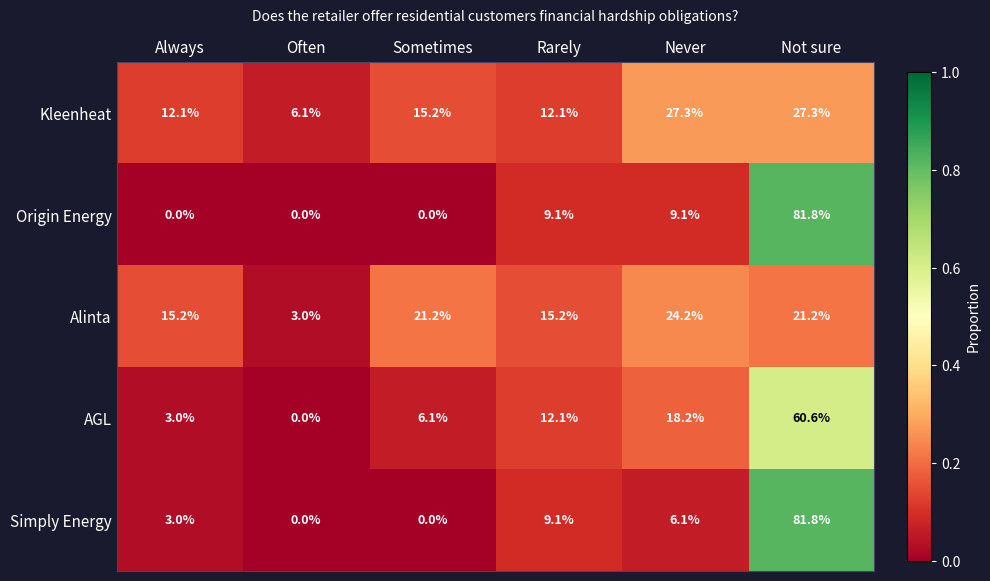

At Never, list the series in order from smallest to largest.

Simply Energy, Origin Energy, AGL, Alinta, Kleenheat